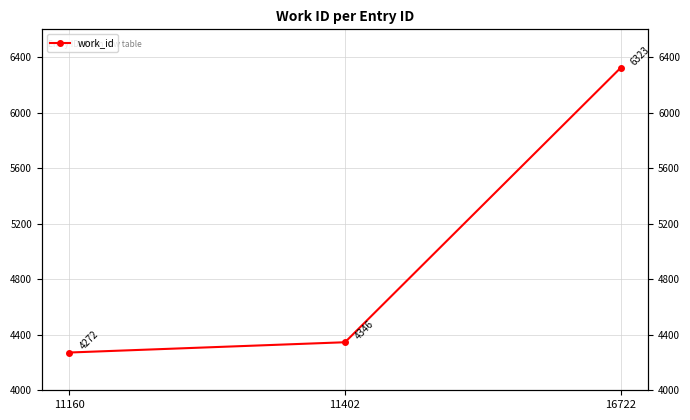

Reading right to left, extract all data points from this chart.

16722=6323	11402=4346	11160=4272